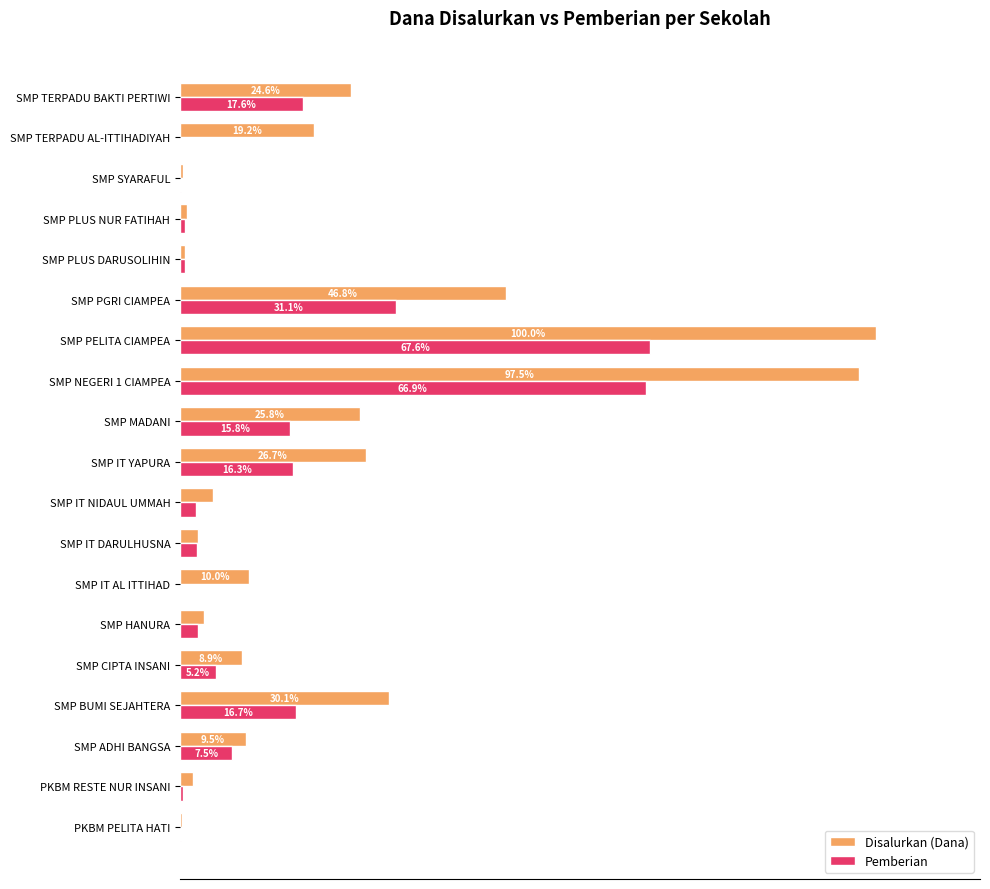

Between PKBM PELITA HATI and SMP MADANI, which series saw the biggest shift?

Disalurkan (Dana)